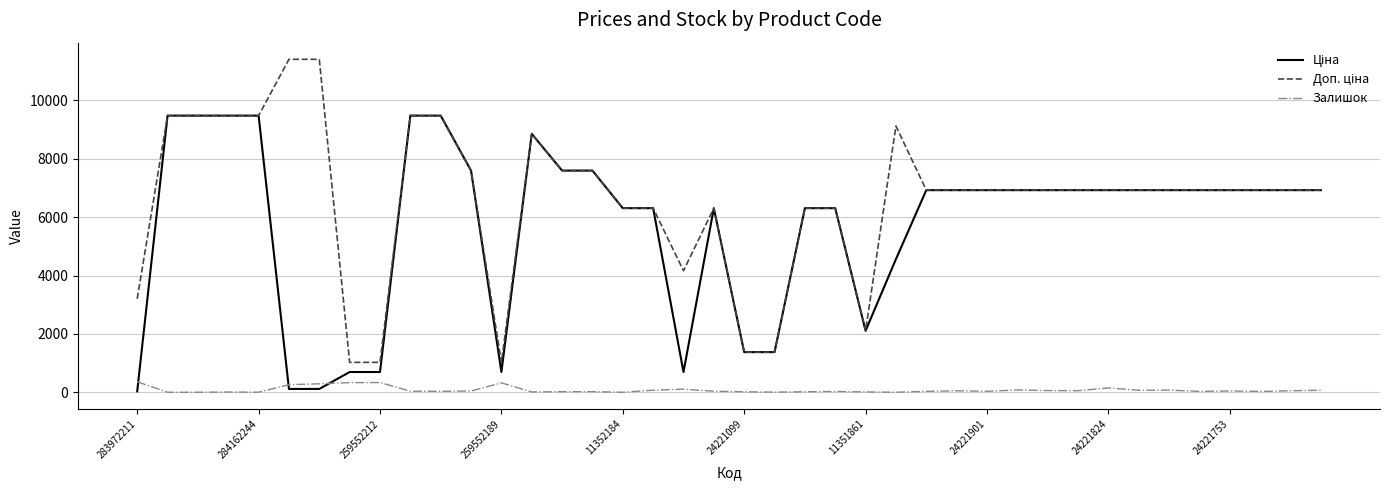

What is the maximum value shown in the chart?

11410.0